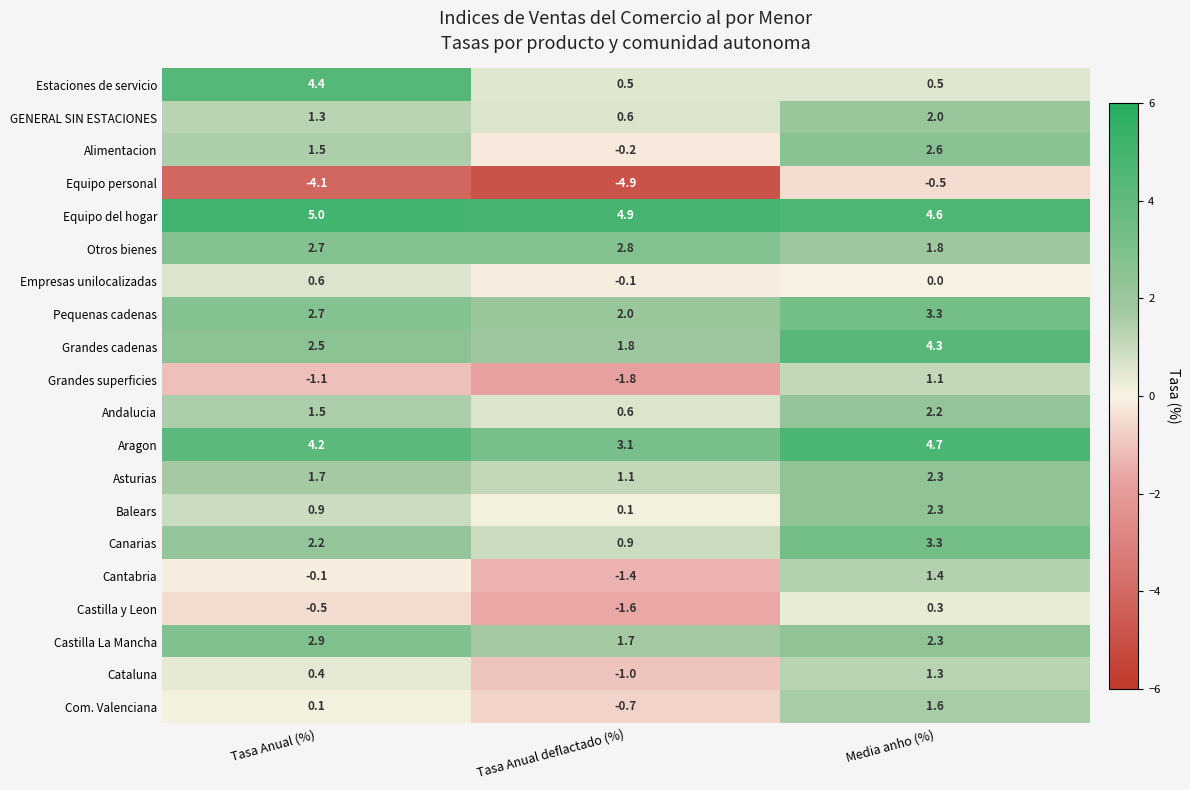

List the labels in order of Cataluna value, smallest first.

Tasa Anual deflactado (%), Tasa Anual (%), Media anho (%)